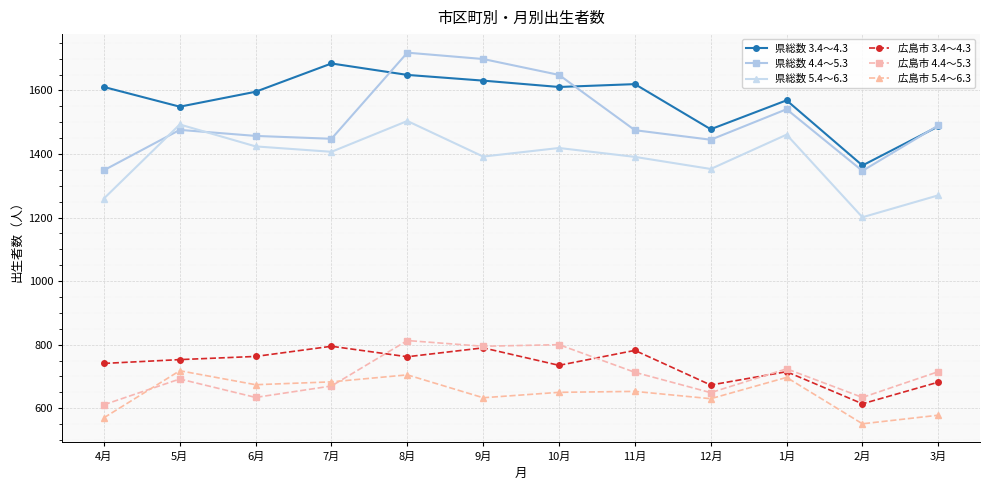

What is the greatest value displayed?

1719